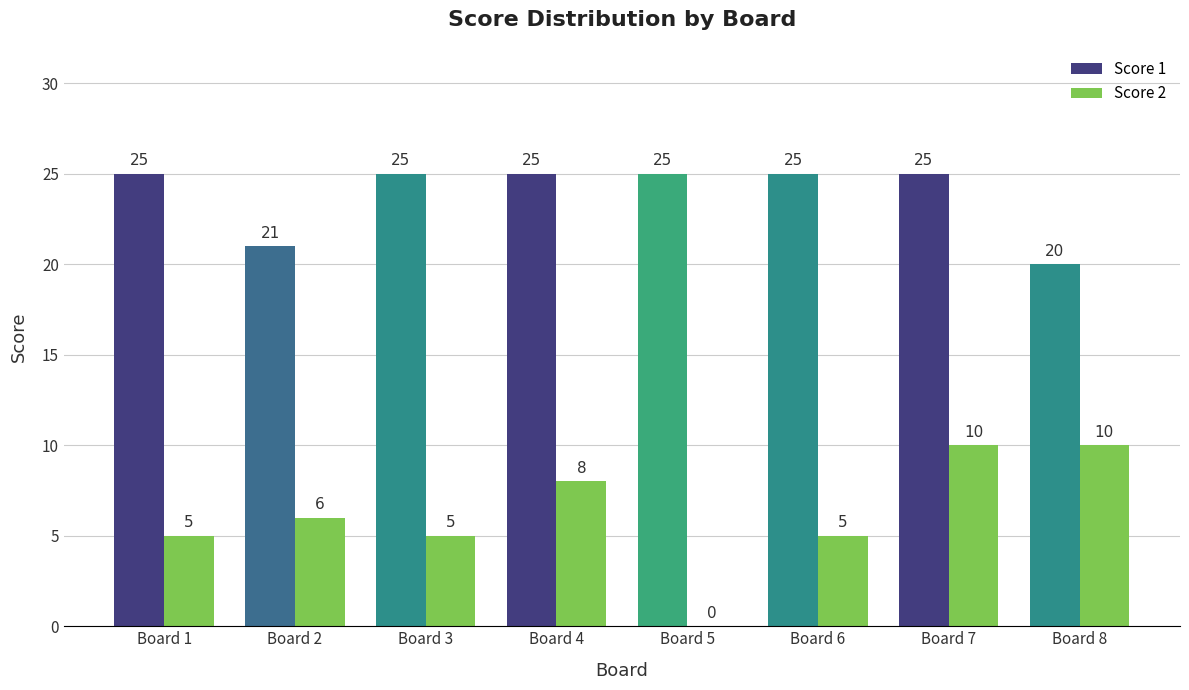

What is the maximum value shown in the chart?

25